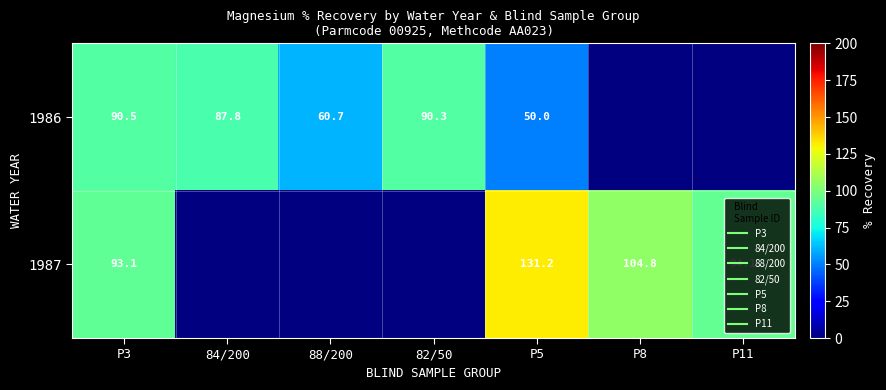

What is the smallest value displayed?

50.0